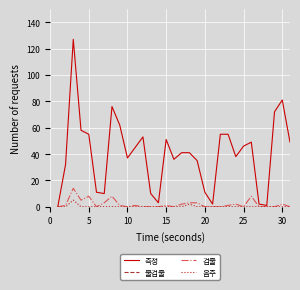

Which series has the widest spread of values?

측정